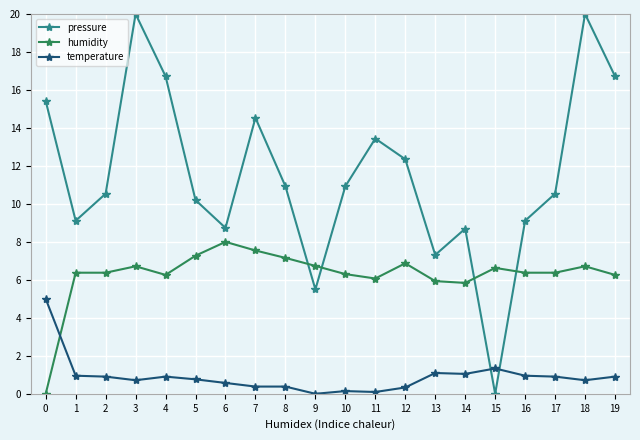

At which category does pressure reach its first local valley?

1